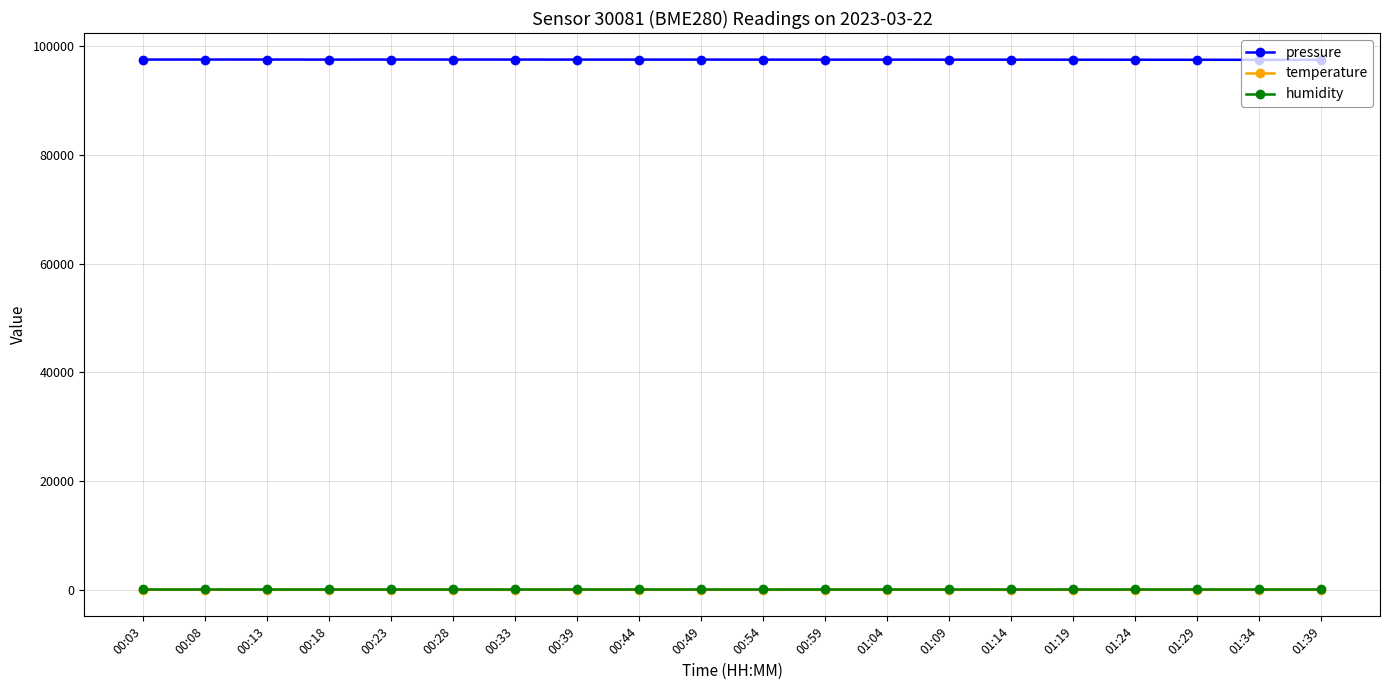

True or false: temperature and pressure intersect in this chart.

False